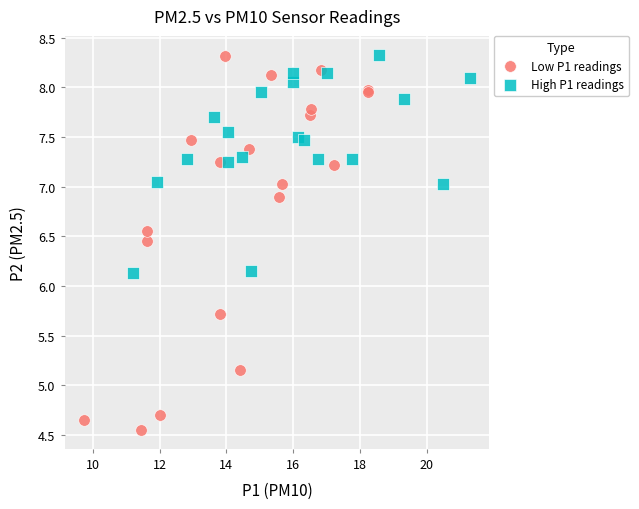

Which series contains the lowest Y value?

Low P1 readings